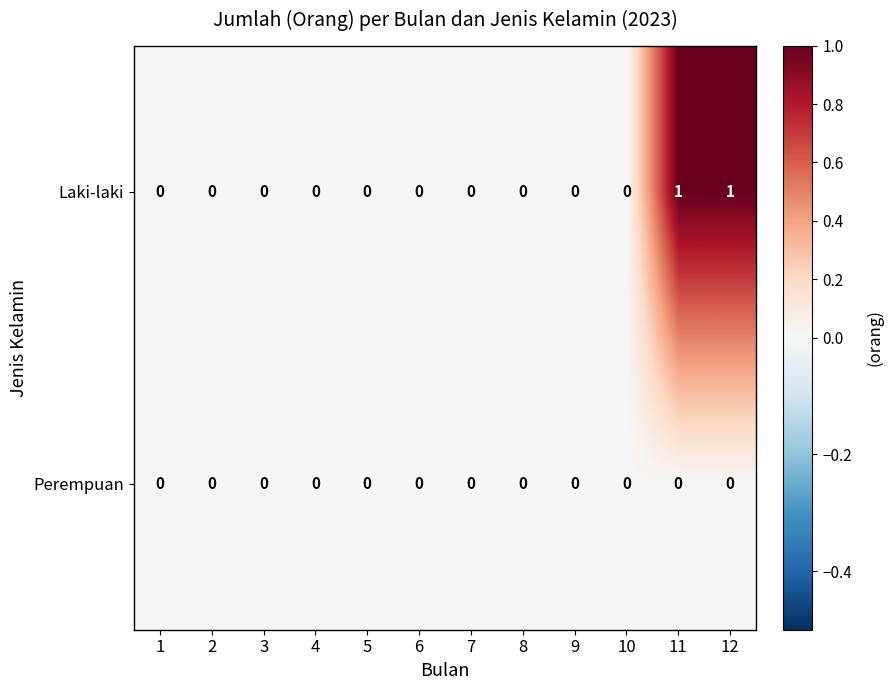

How many data points does each series have?

12